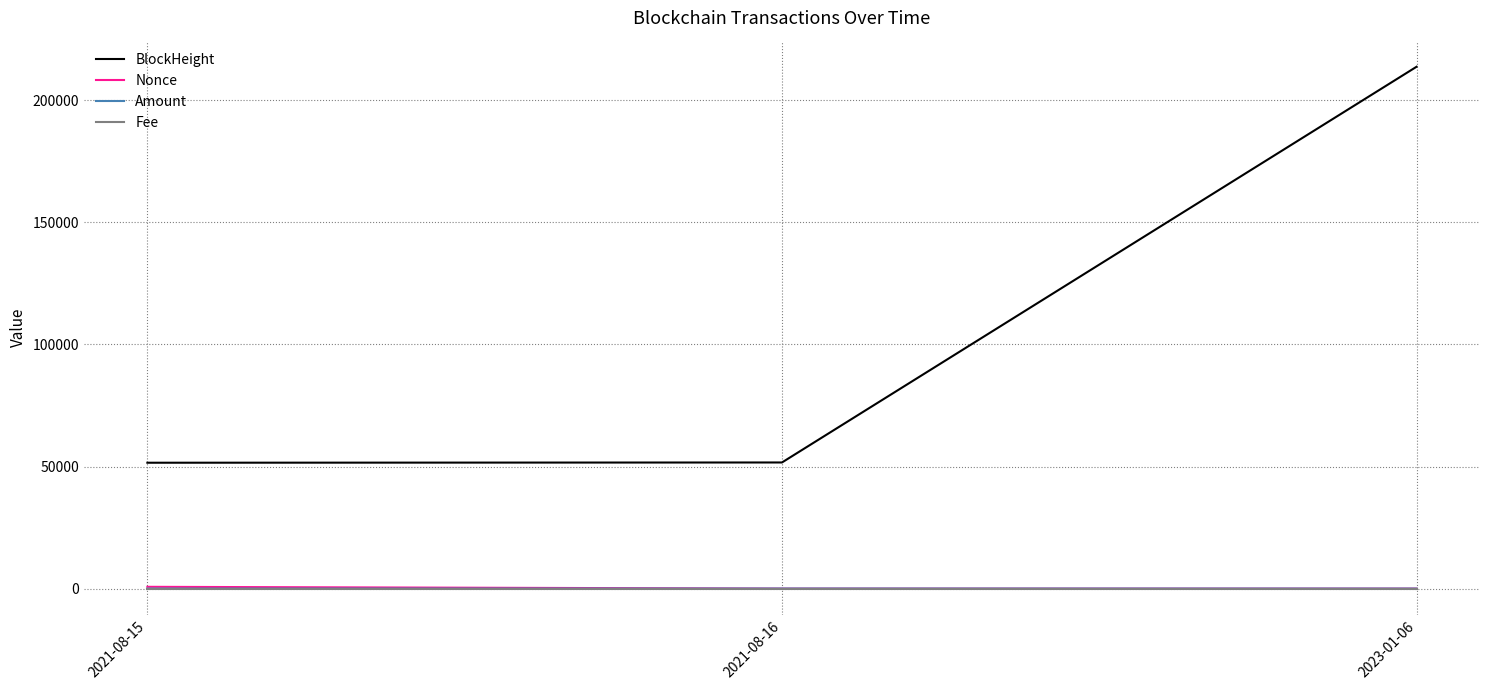

At which category is the sum across all series the highest?

2023-01-06